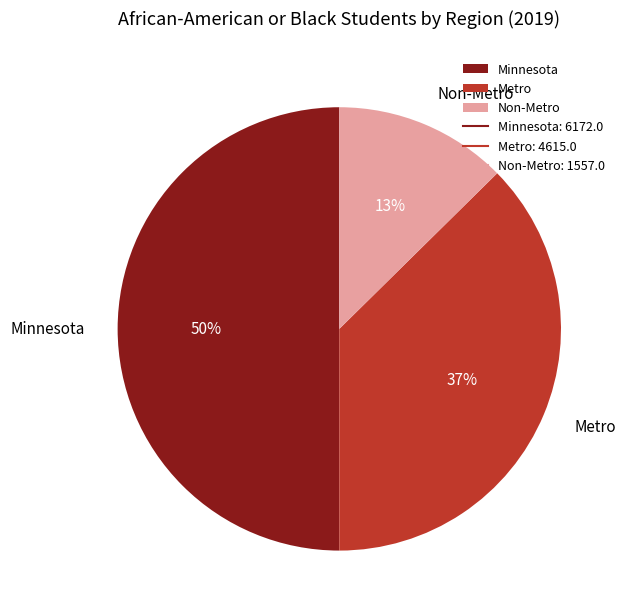

Count the number of slices in the pie.

3